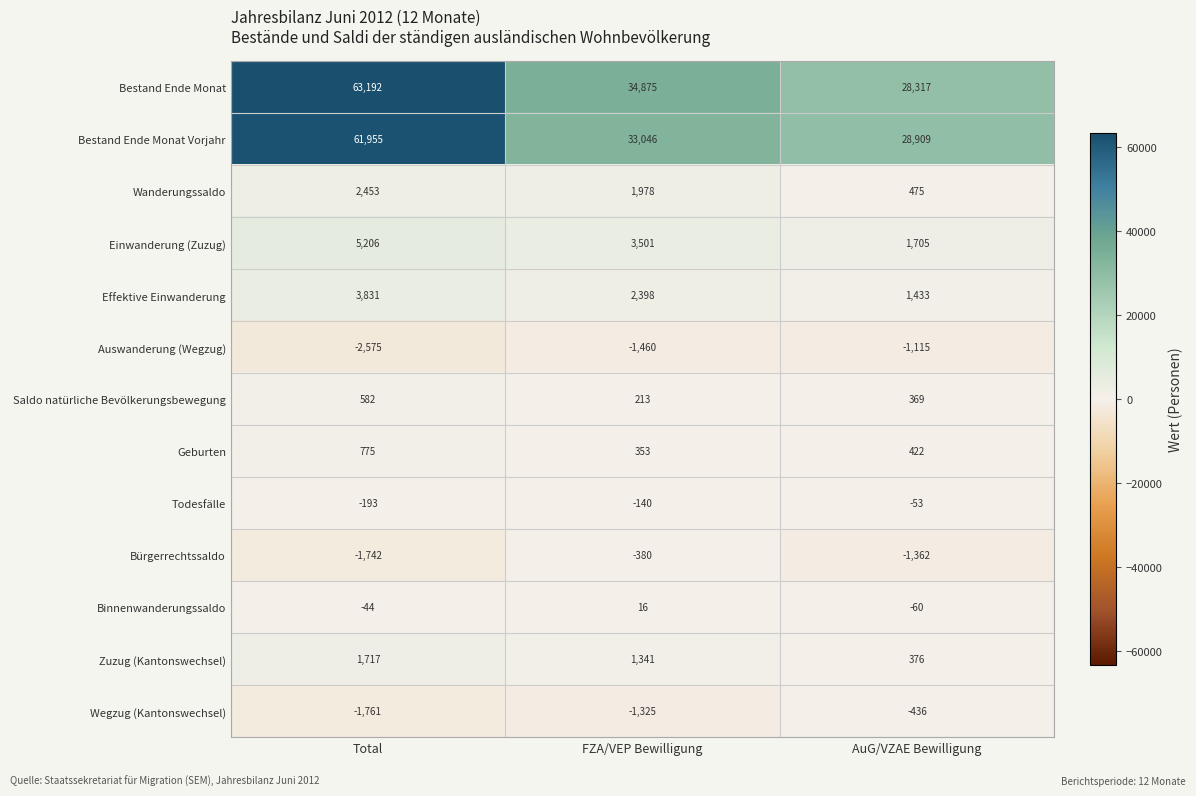

What is the maximum value shown in the chart?

63192